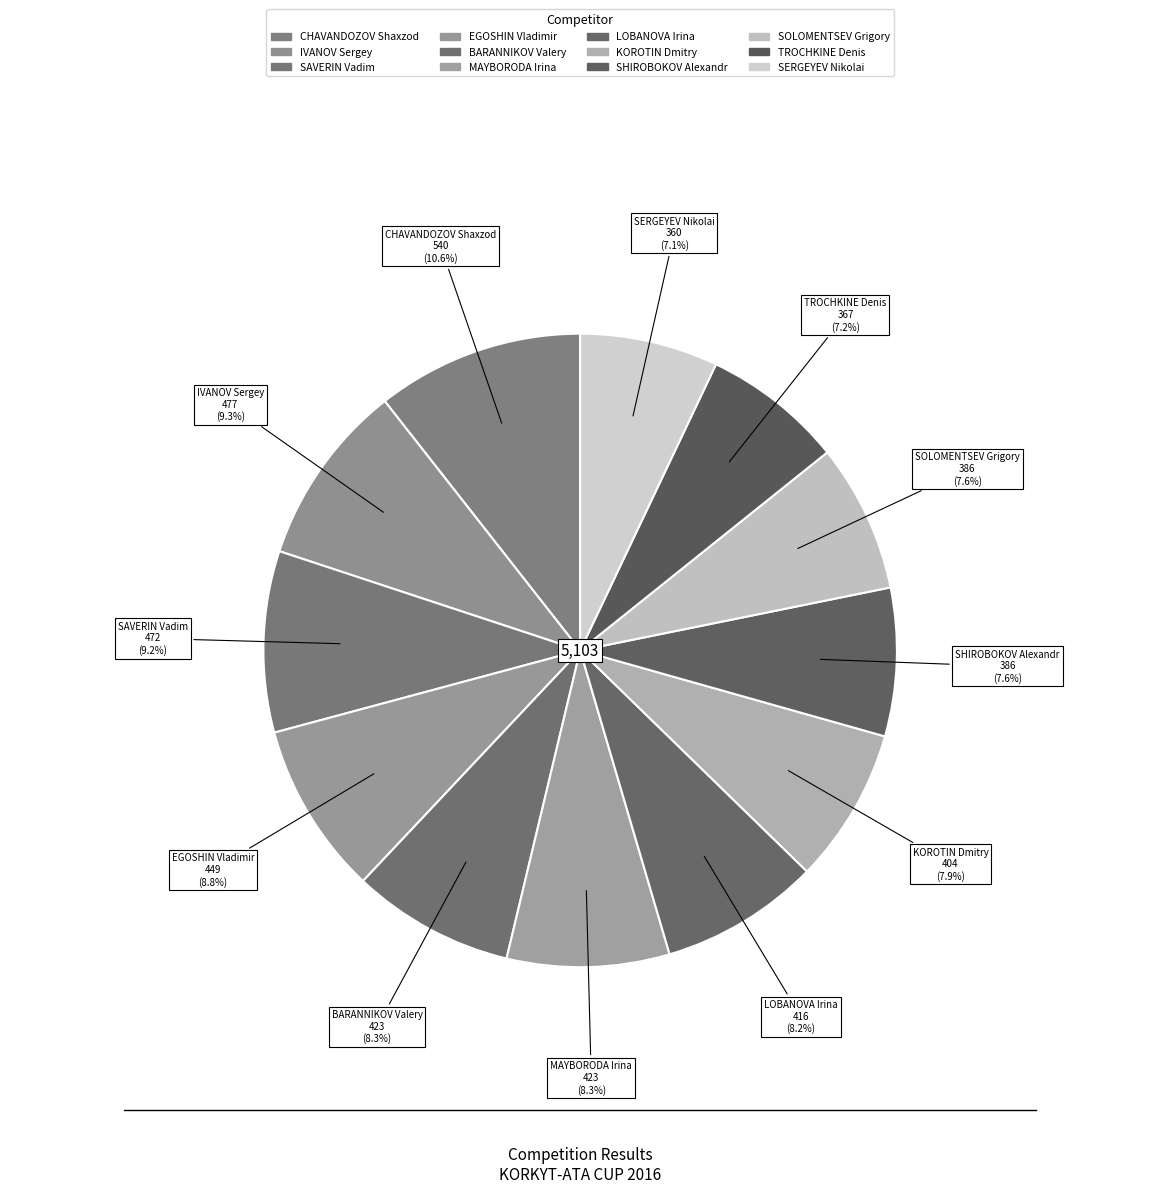

How many segments does this pie chart have?

12